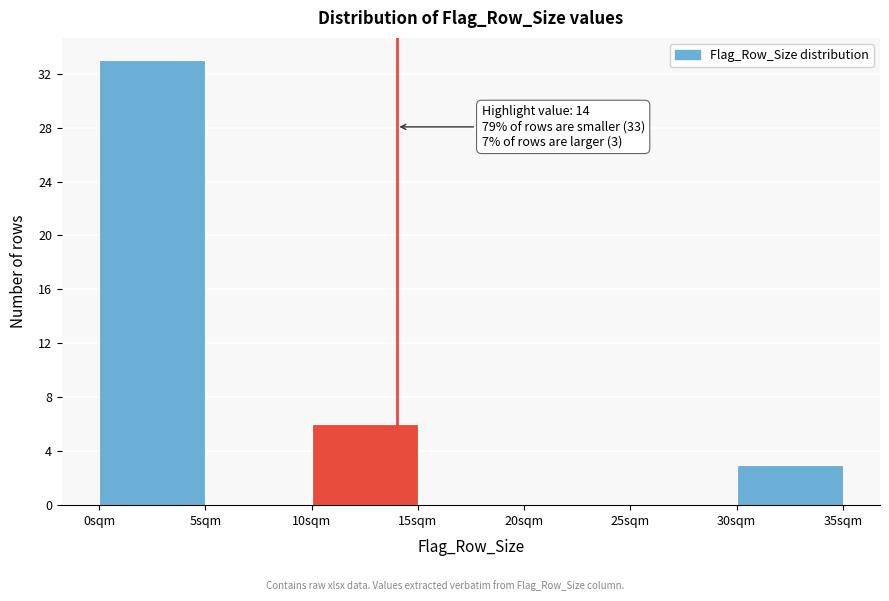

Which range on the x-axis has the tallest bar?

0 to 5